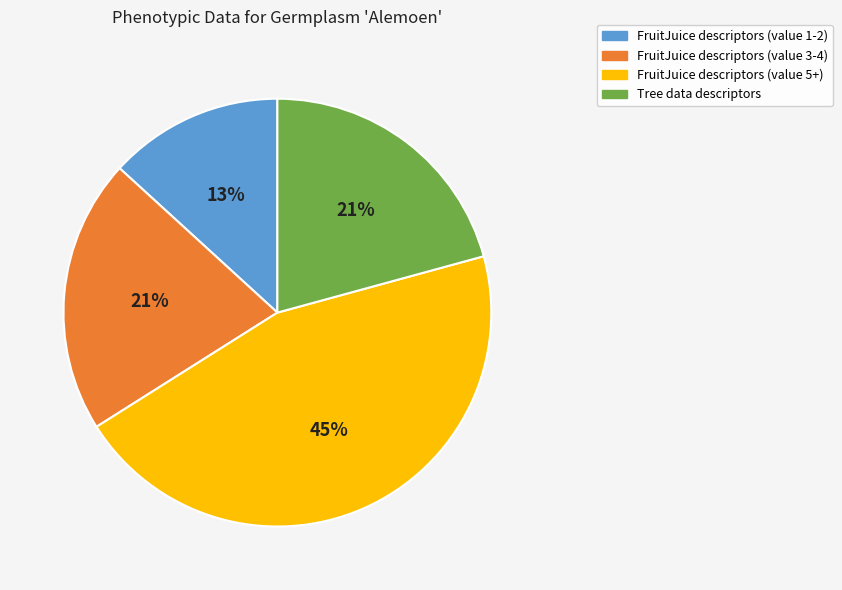

To the nearest percent, what is the difference between the largest and smallest slice percentages?

32%